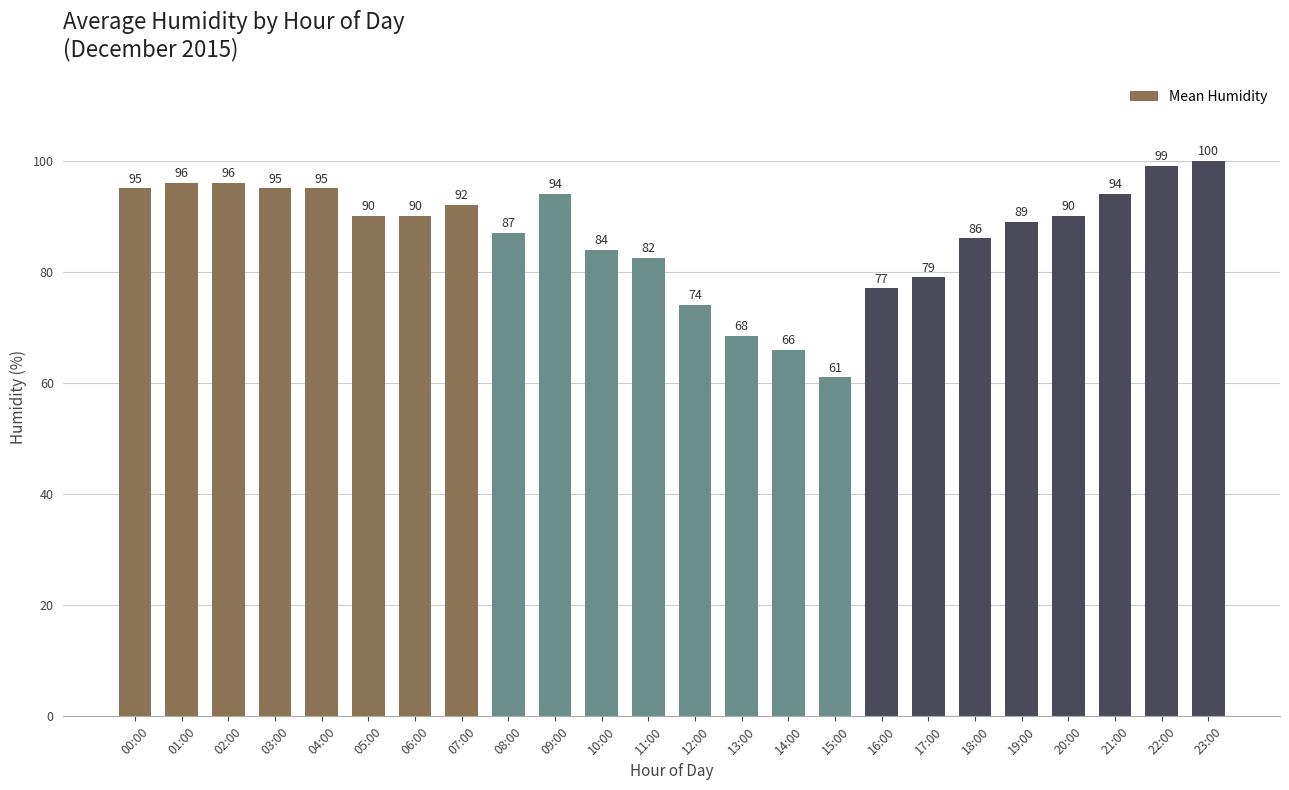

What value does the data have at 13:00?

68.5